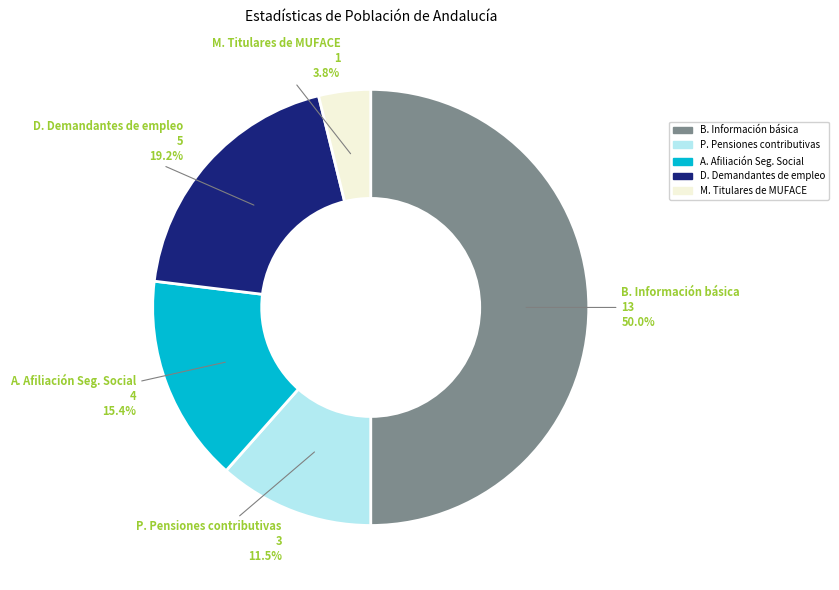

What is the ratio of the value at A. Afiliación Seg. Social to the value at B. Información básica?

0.3